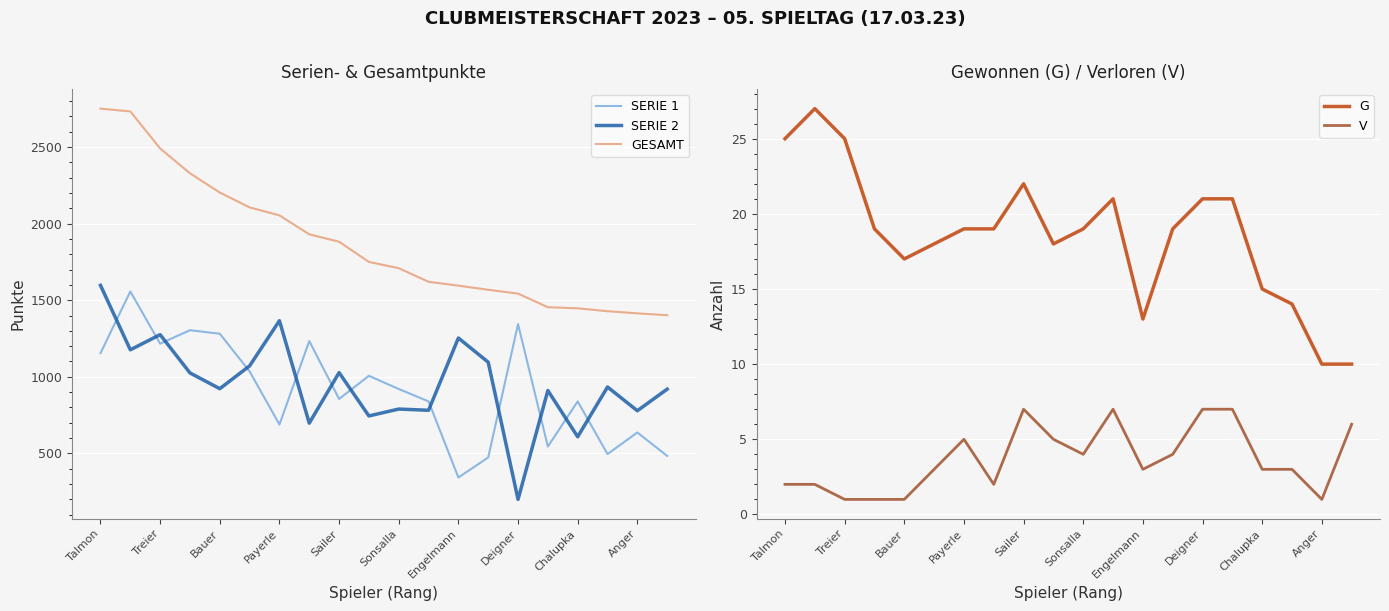

True or false: SERIE 2 and G intersect in this chart.

False